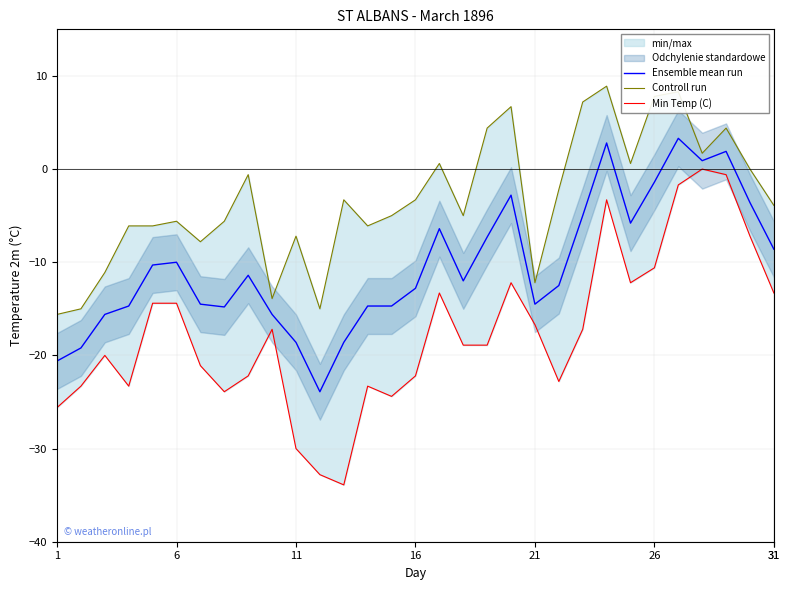

Read the Ensemble mean run value at 26.

-1.4